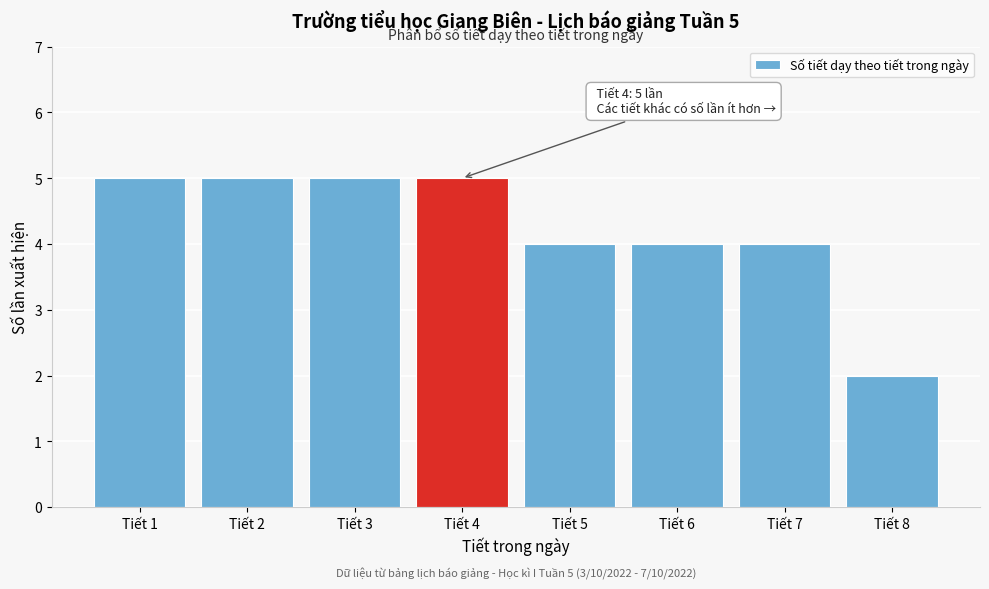

Reading left to right, what are all the values shown in this chart?

5	5	5	5	4	4	4	2